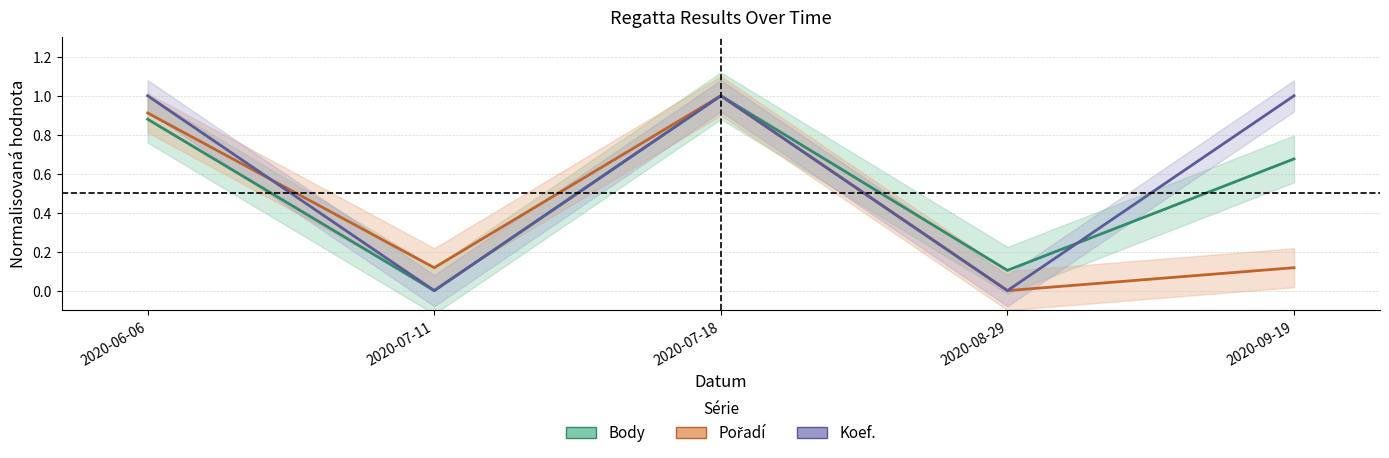

Rank the series by their maximum value, from highest to lowest.

Body, Pořadí, Koef.